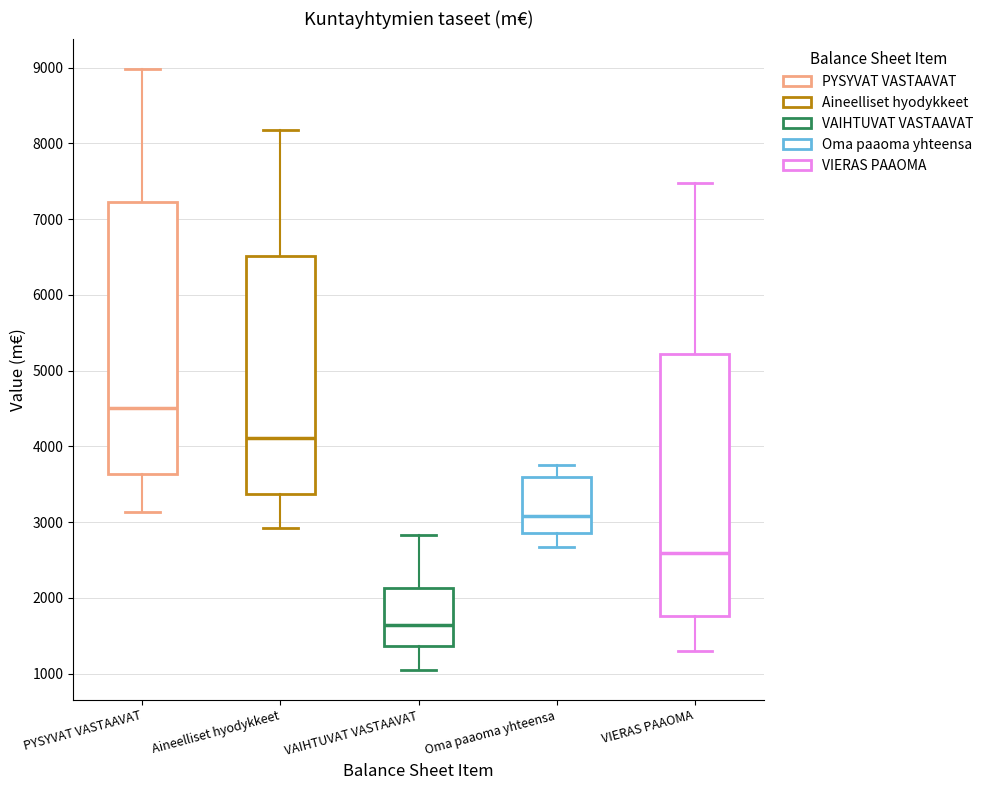

Where does the lower whisker of the box for VAIHTUVAT VASTAAVAT end on the y-axis? The values are not printed on the chart, so give them approximately, as read against the axis.

1100